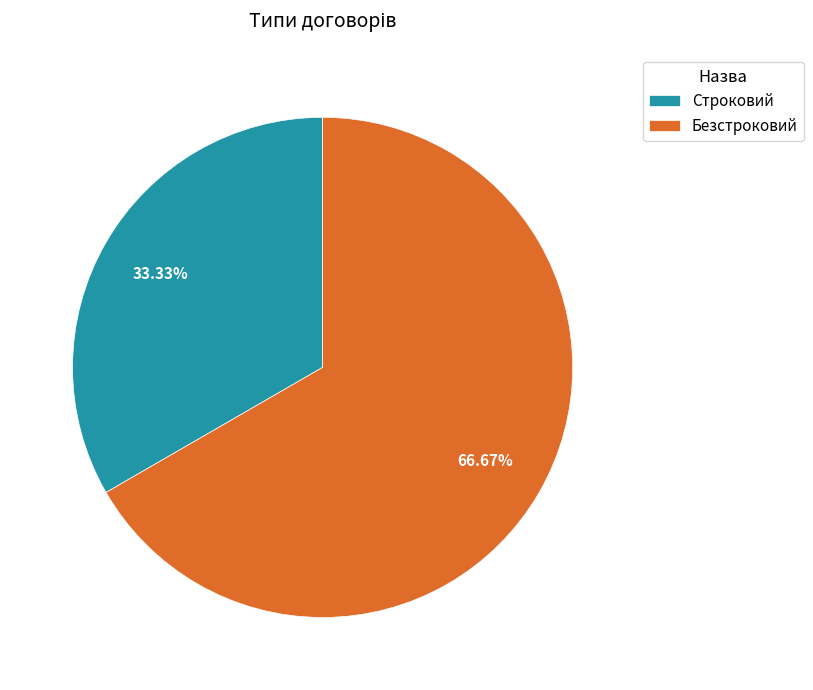

What percentage do Безстроковий and Строковий together represent?

100.0%